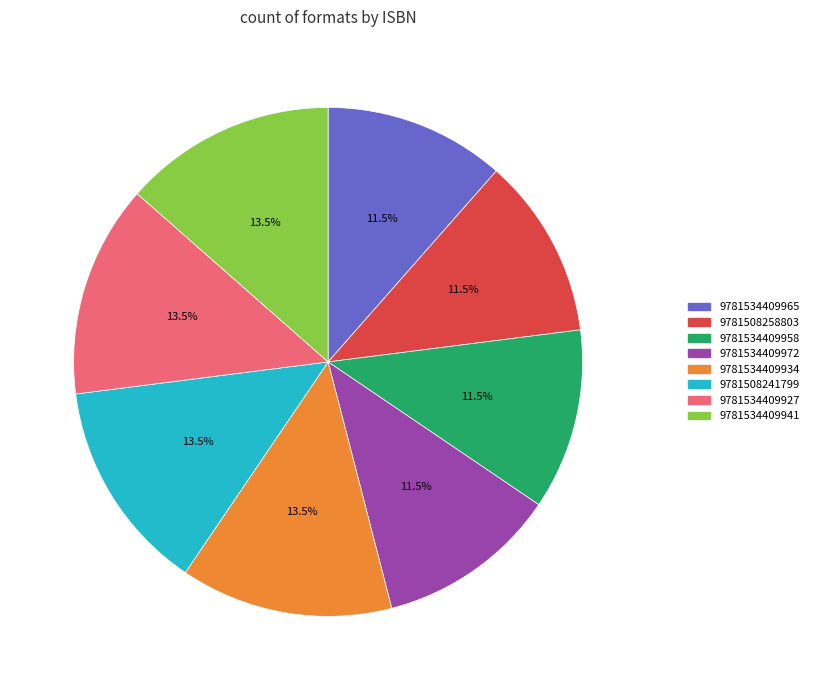

Is there a majority slice in this chart?

No